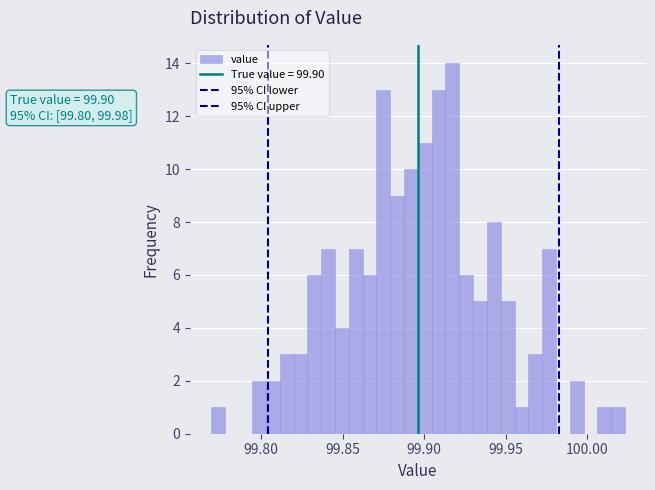

Around what value on the x-axis is the tallest bar? Give the approximate position of its centre, as read against the axis.

99.915